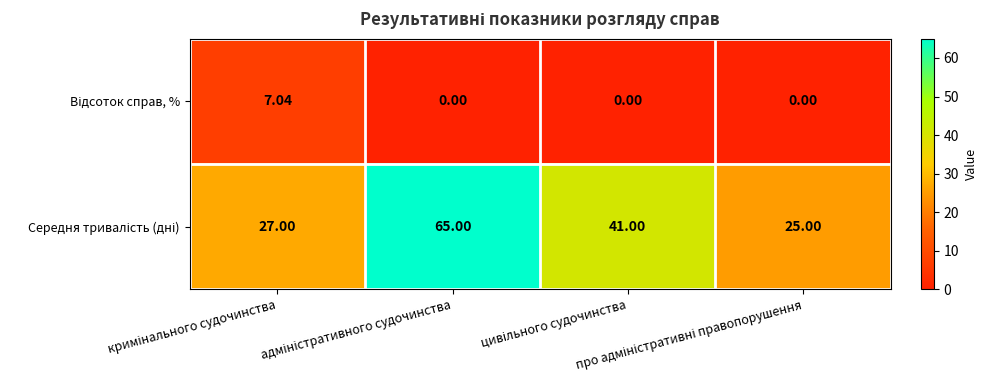

At про адміністративні правопорушення, list the series in order from largest to smallest.

Середня тривалість (дні), Відсоток справ, %